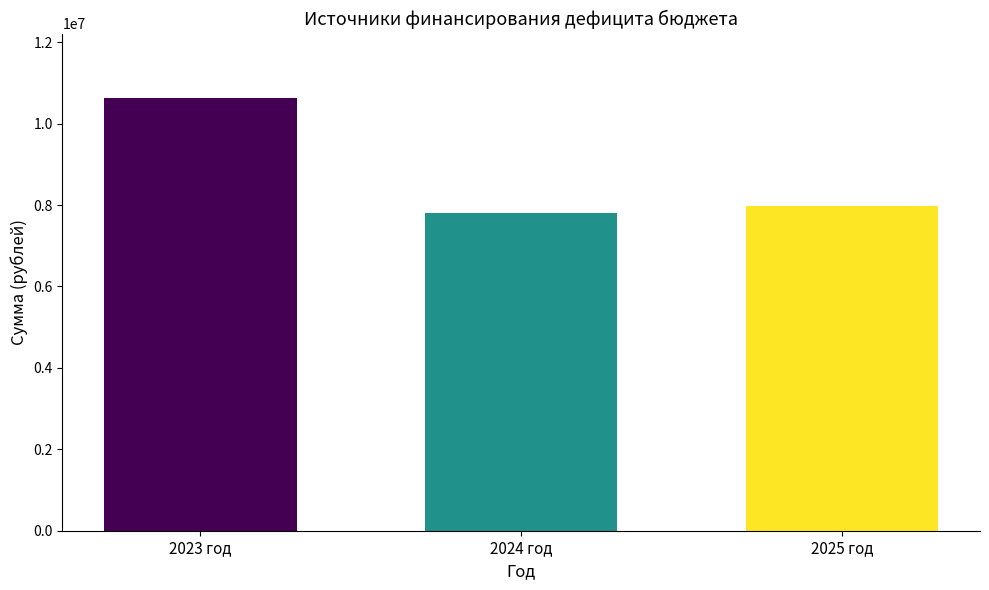

Which has a higher value, 2025 год or 2023 год?

2023 год